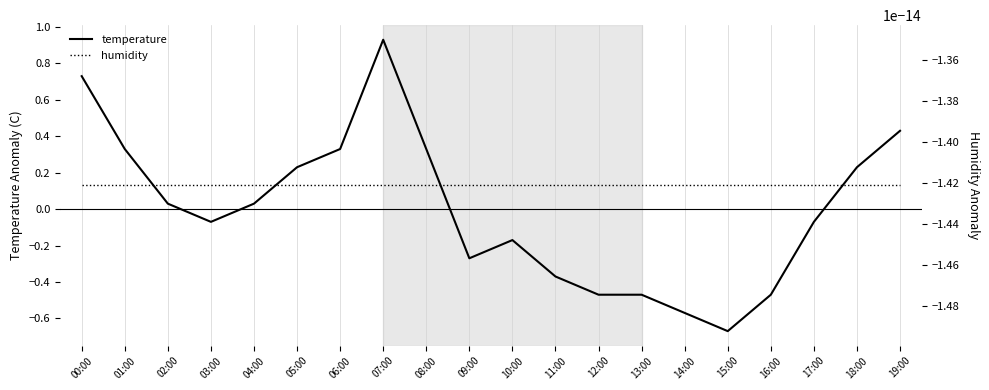

Rank the categories by humidity value from highest to lowest.

00:00, 01:00, 02:00, 03:00, 04:00, 05:00, 06:00, 07:00, 08:00, 09:00, 10:00, 11:00, 12:00, 13:00, 14:00, 15:00, 16:00, 17:00, 18:00, 19:00